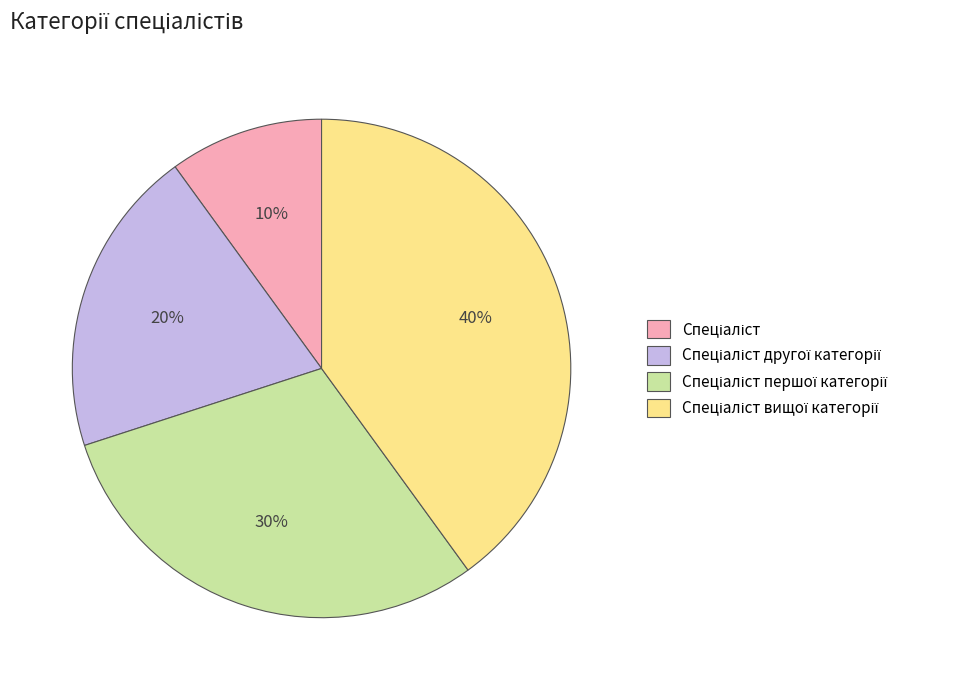

To the nearest percent, what is the difference between the largest and smallest slice percentages?

30%